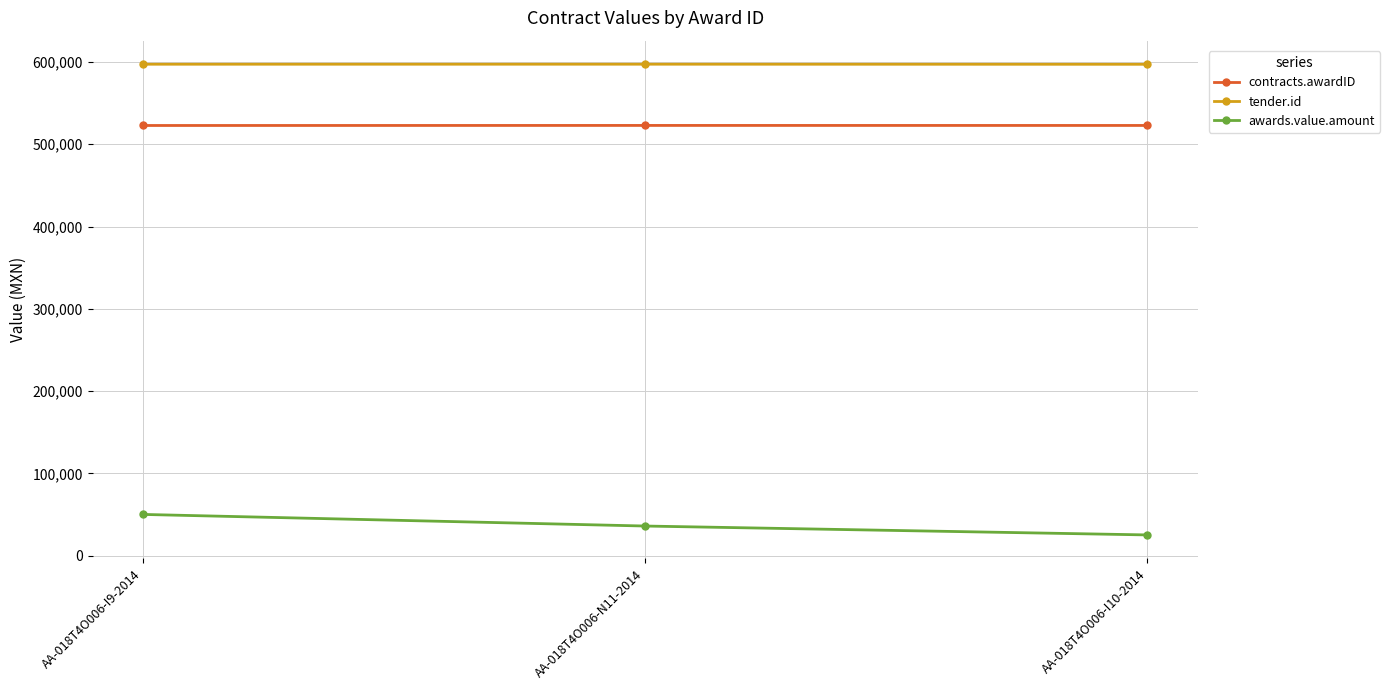

How many data points does each series have?

3